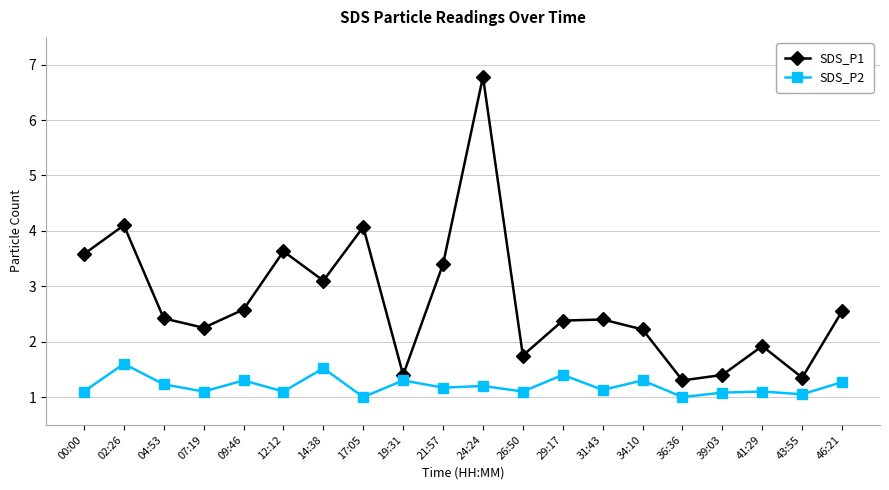

Is the value of SDS_P1 at 41:29 greater than the value of SDS_P2 at 29:17?

Yes